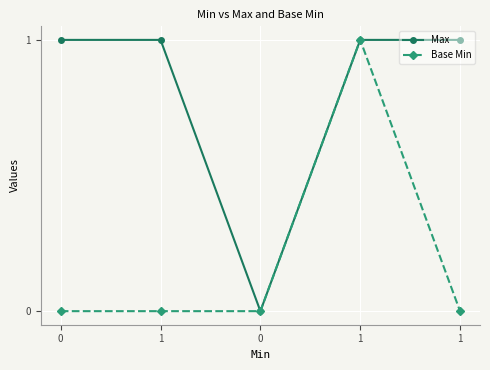

Which series has the largest total across all categories?

Max